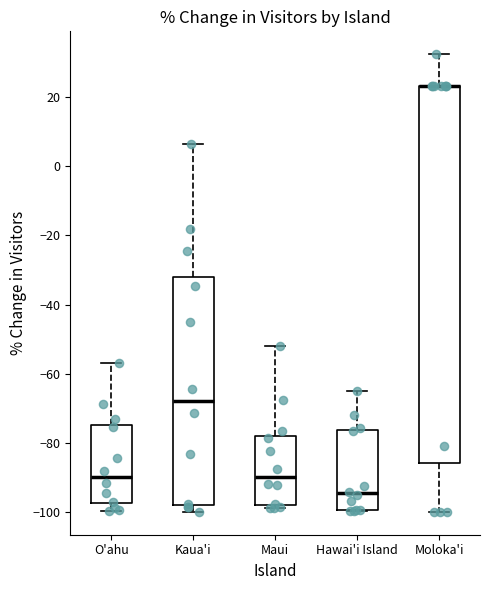

Where is the lower edge of the box for Maui on the y-axis? The values are not printed on the chart, so give them approximately, as read against the axis.

-98